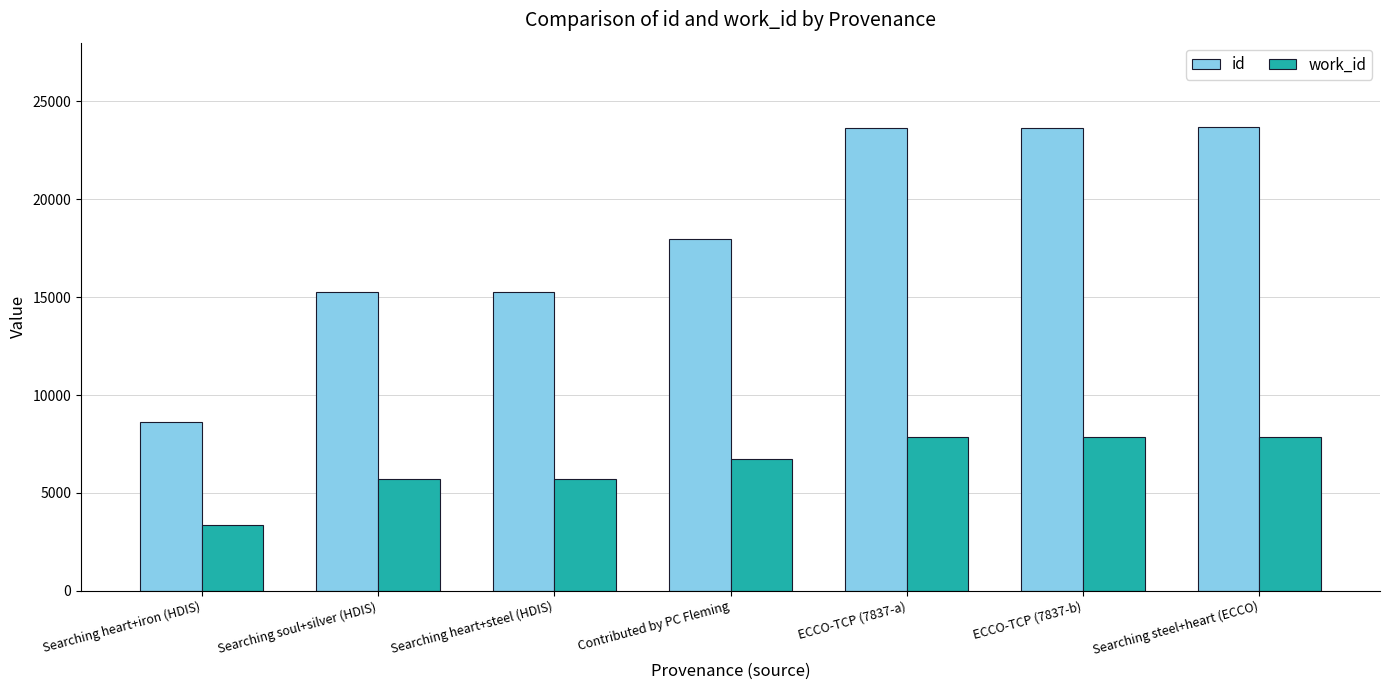

List the series in order of their overall mean, lowest first.

work_id, id